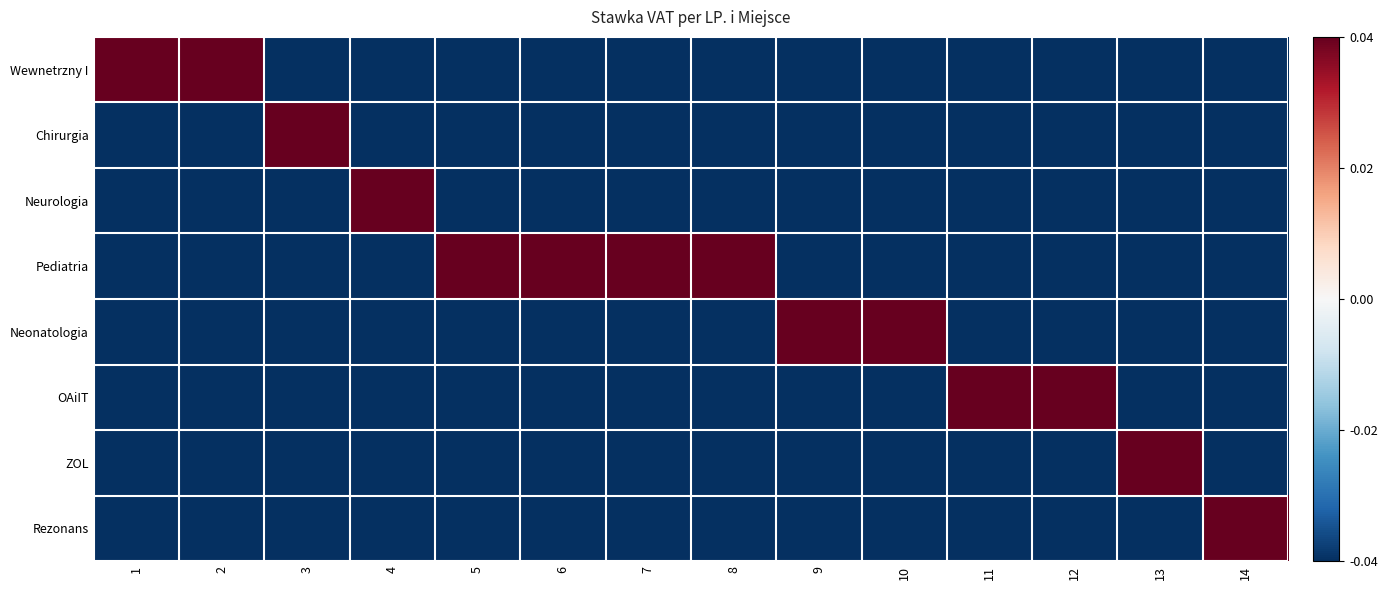

What is the spread (max minus min) of values at 2?

0.1